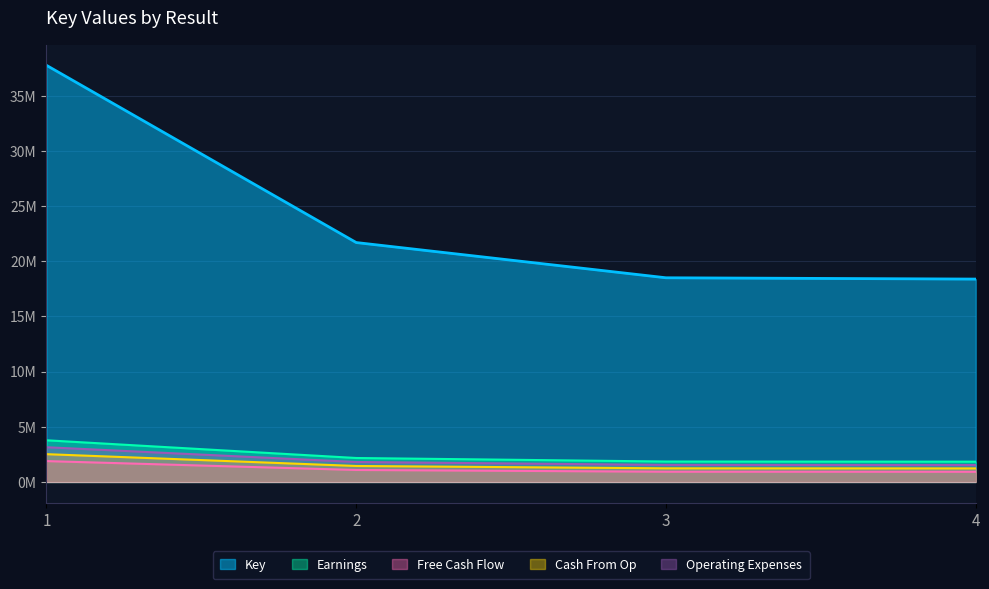

At which category does the chart reach its minimum across all series?

4